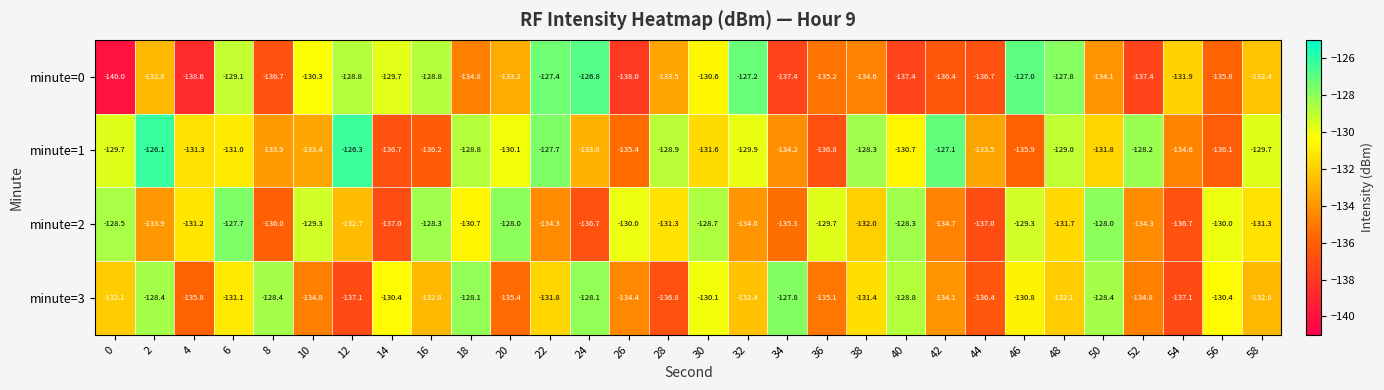

What is the difference between the minute=2 values at 48 and 24?

5.0